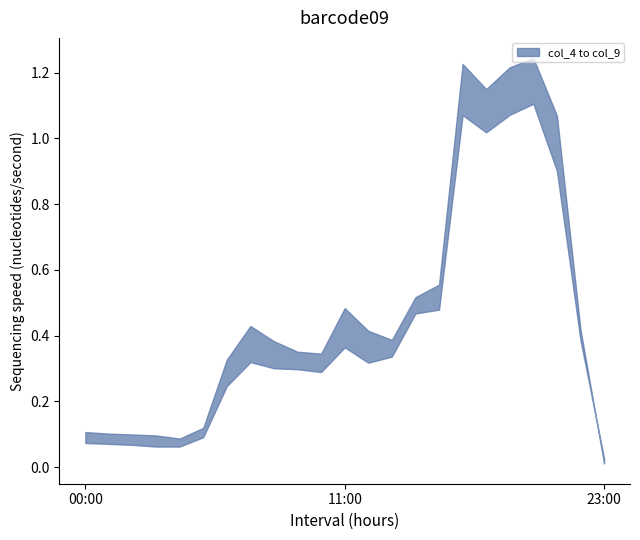

What position from the right is 21:00?

3